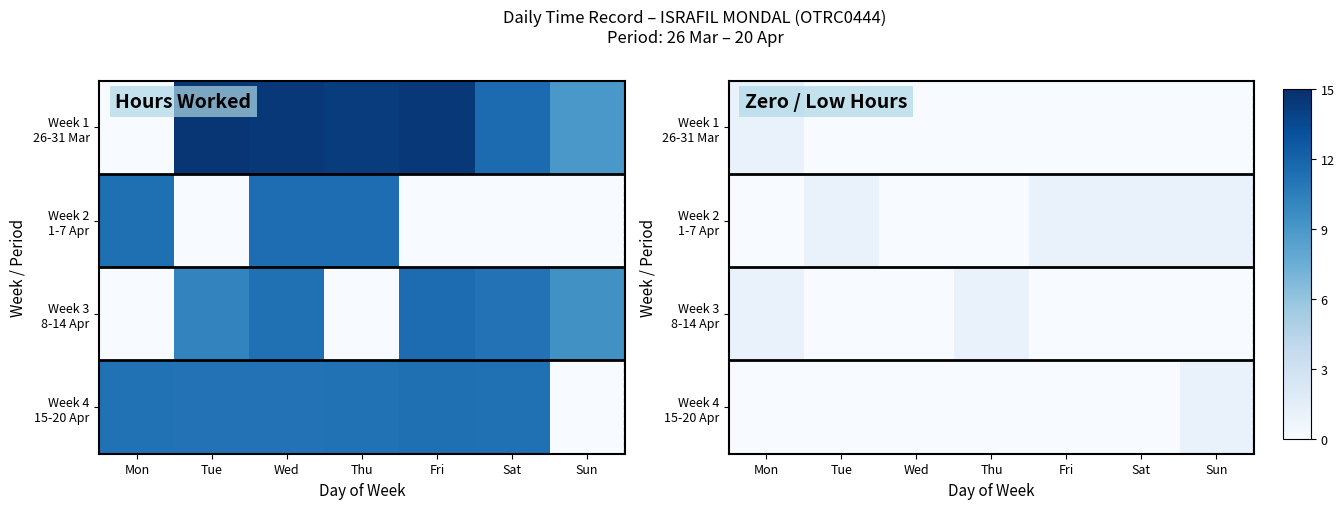

Is it true that Week 2 1-7 Apr equals 0 at Thu?

True